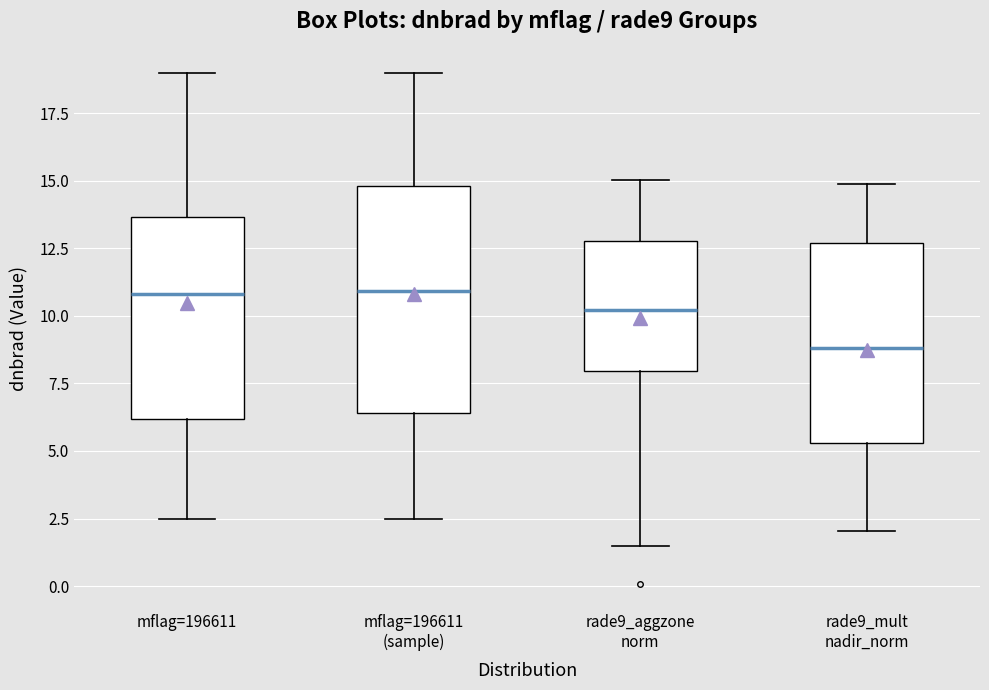

Which box's median line is the lowest?

rade9_mult nadir_norm